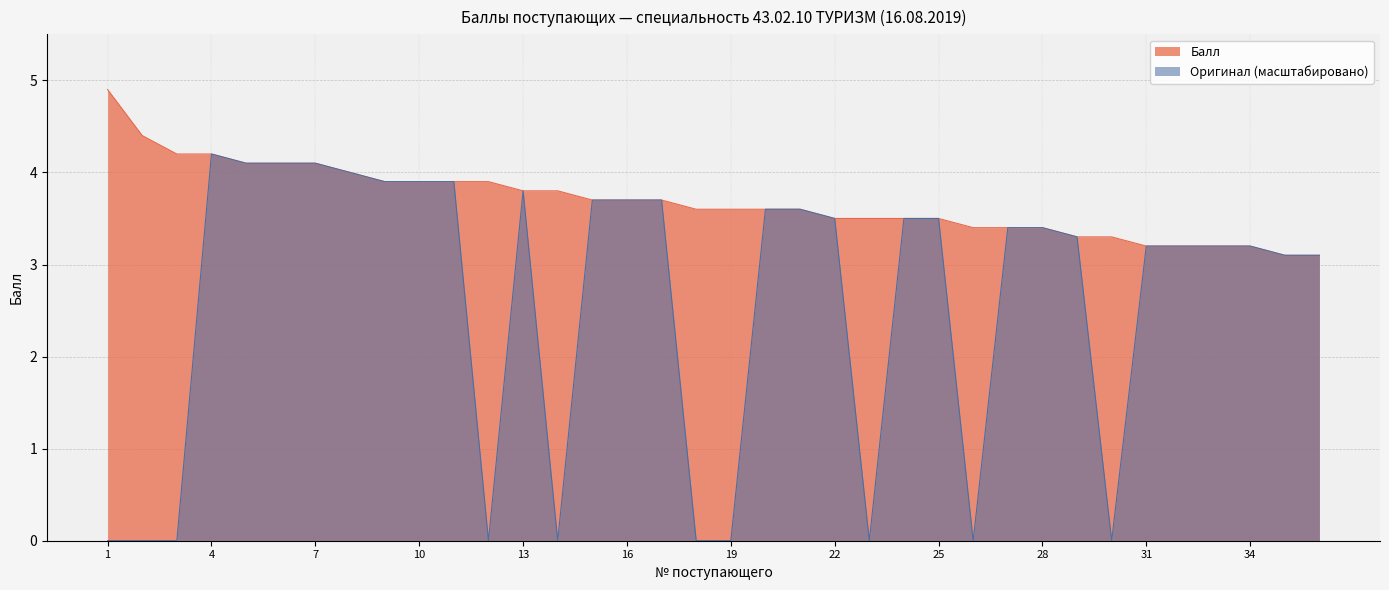

Does the chart display data point markers on the line(s)?

No